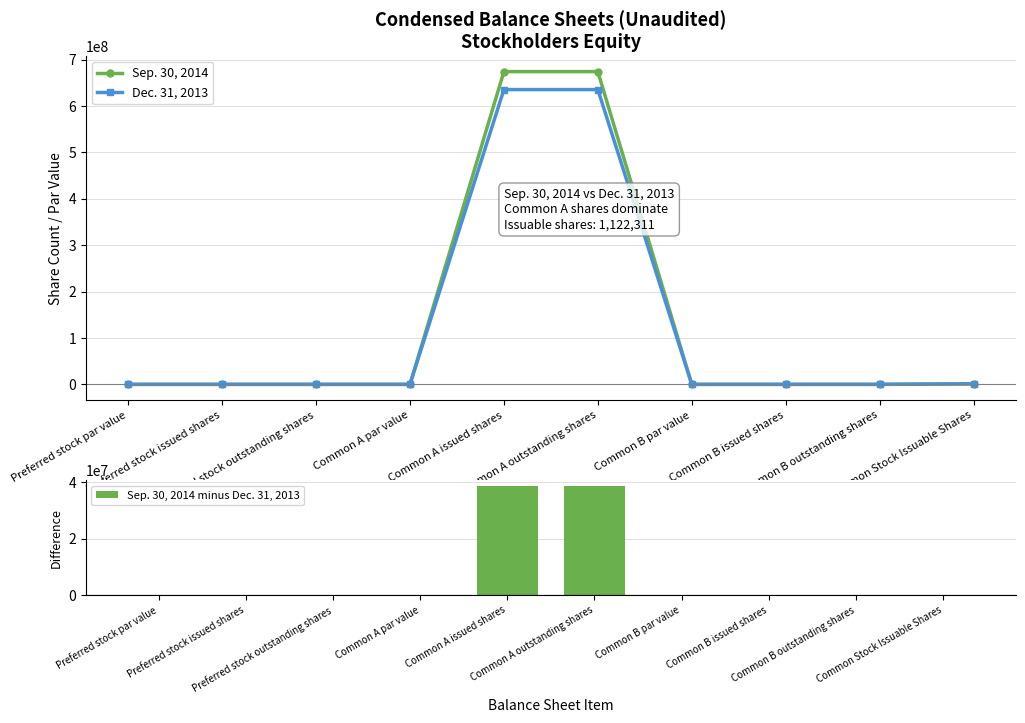

What are all the series names shown in the legend?

Sep. 30, 2014, Dec. 31, 2013, Sep. 30, 2014 minus Dec. 31, 2013